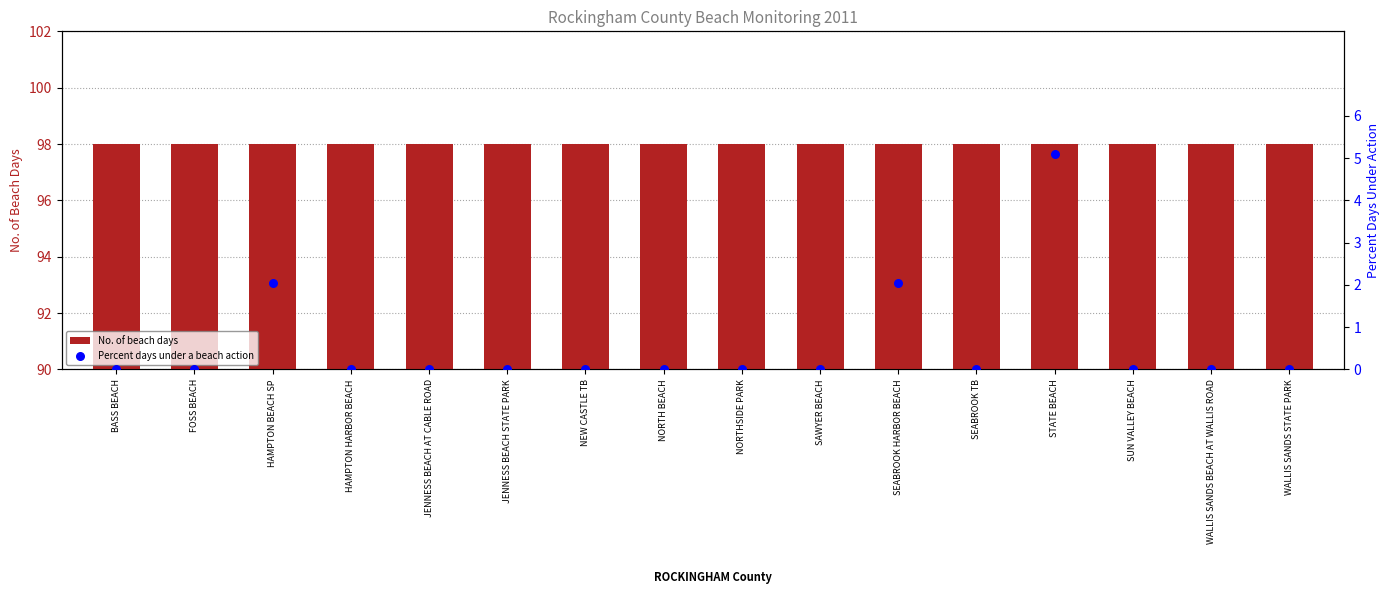

Which series has the largest Y range (max minus min)?

Percent days under a beach action